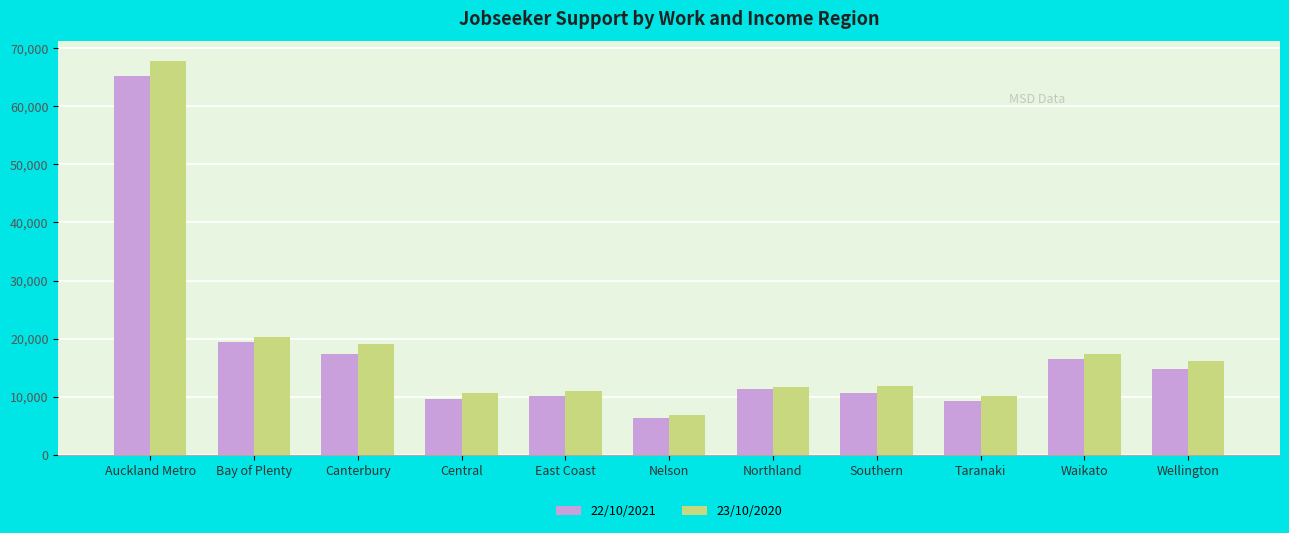

Is it true that 23/10/2020 equals 8124 at Canterbury?

False